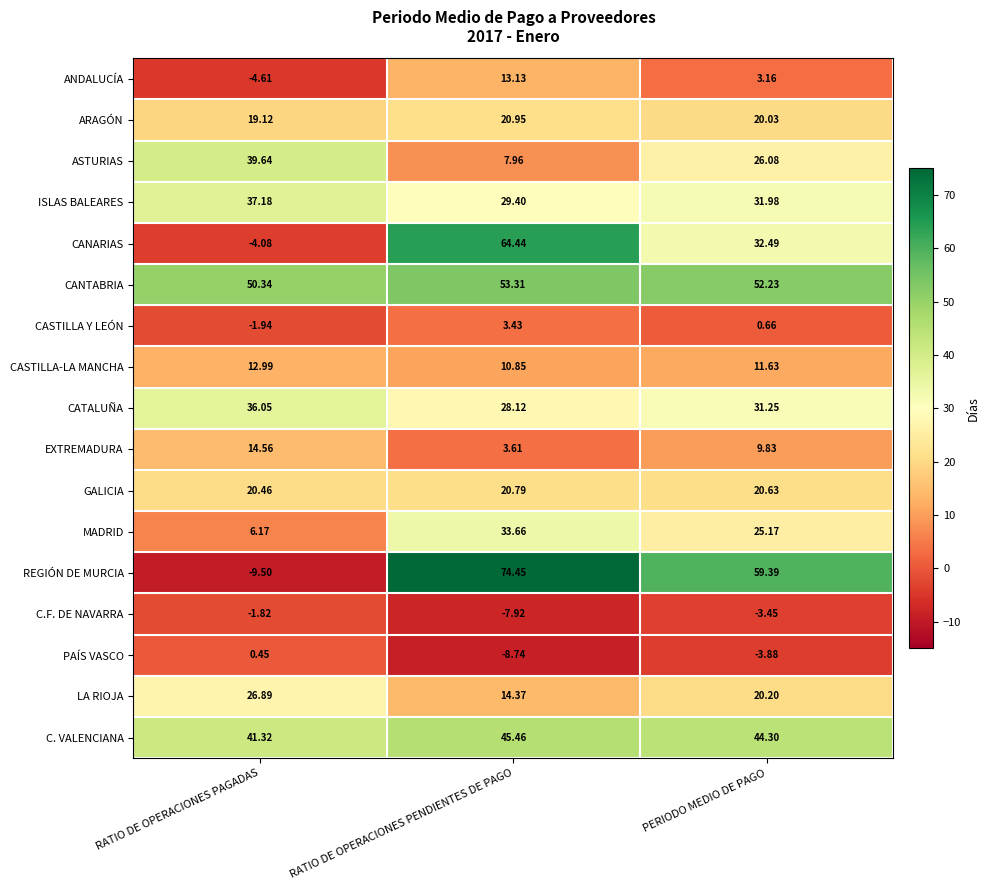

Which series has the largest total across all categories?

CANTABRIA